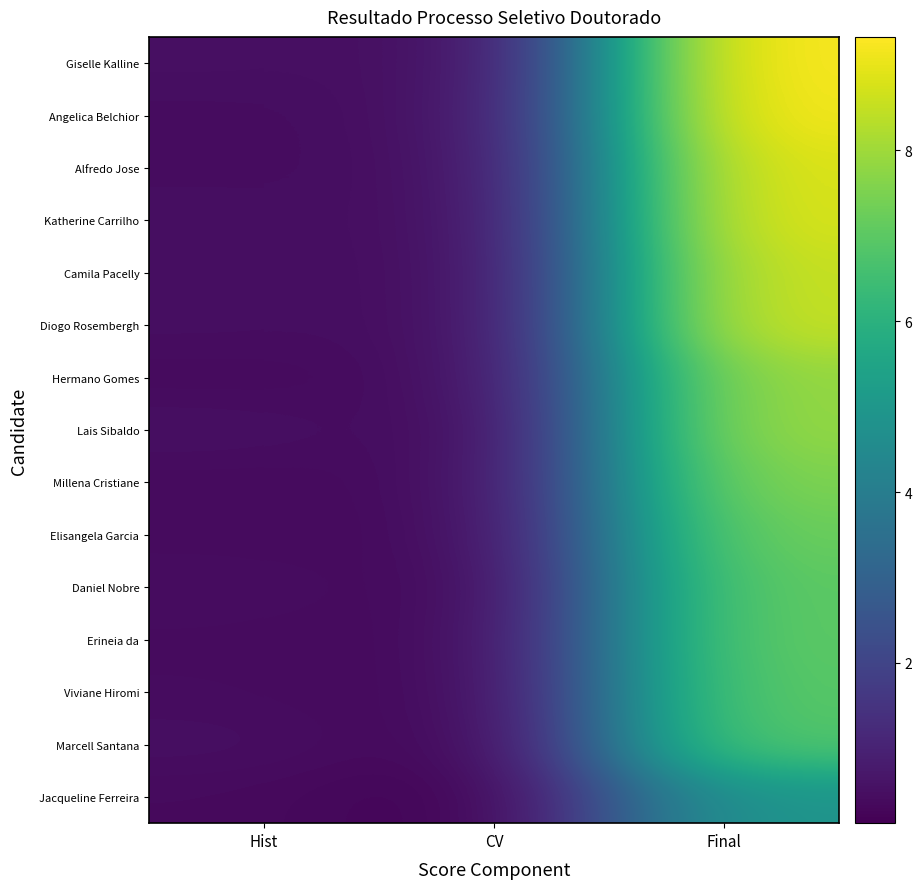

At which category is the sum across all series the highest?

Final